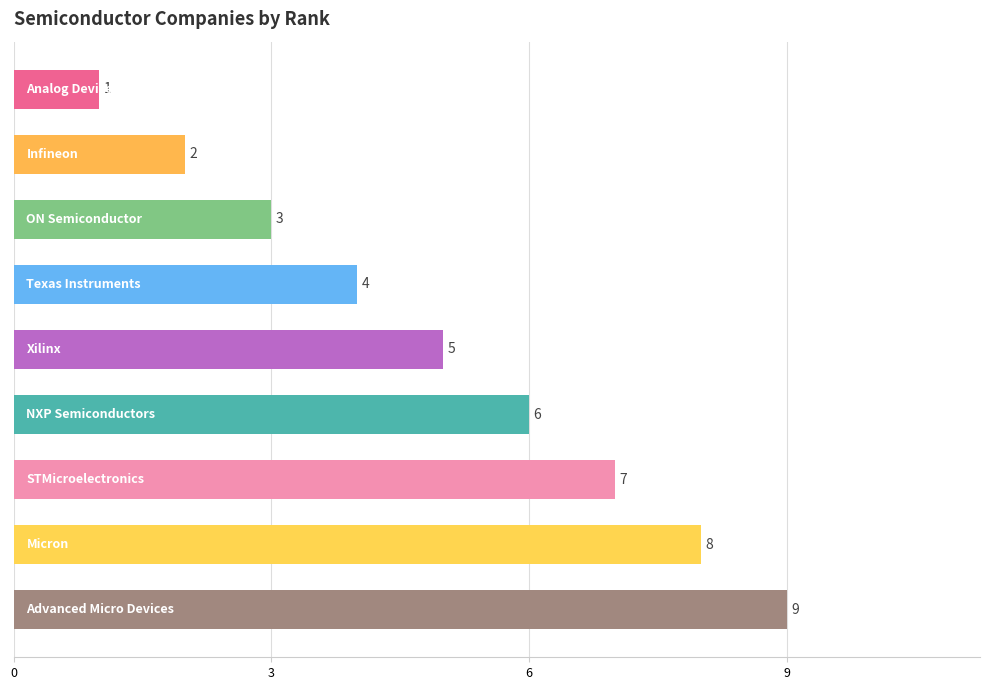

Reading bottom to top, transcribe all the data shown in this chart.

9	8	7	6	5	4	3	2	1